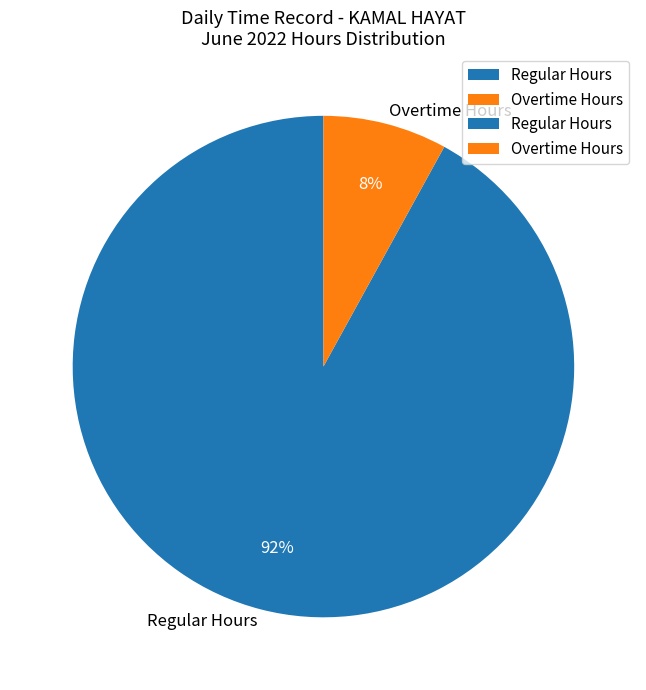

Which slice is the largest?

Regular Hours